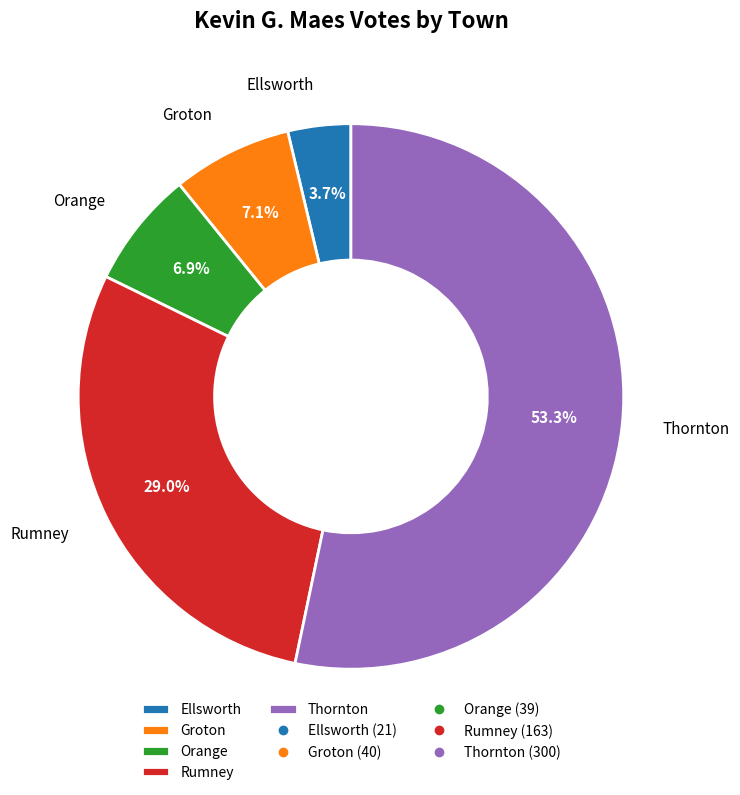

Do Ellsworth and Groton together represent more than half of the pie?

No